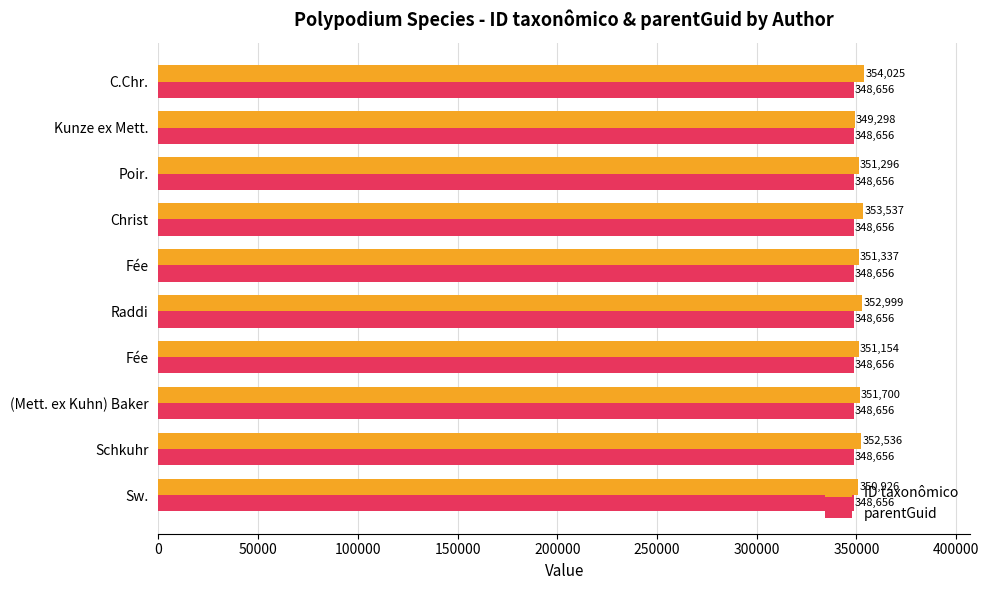

What are all the series names shown in the legend?

ID taxonômico, parentGuid